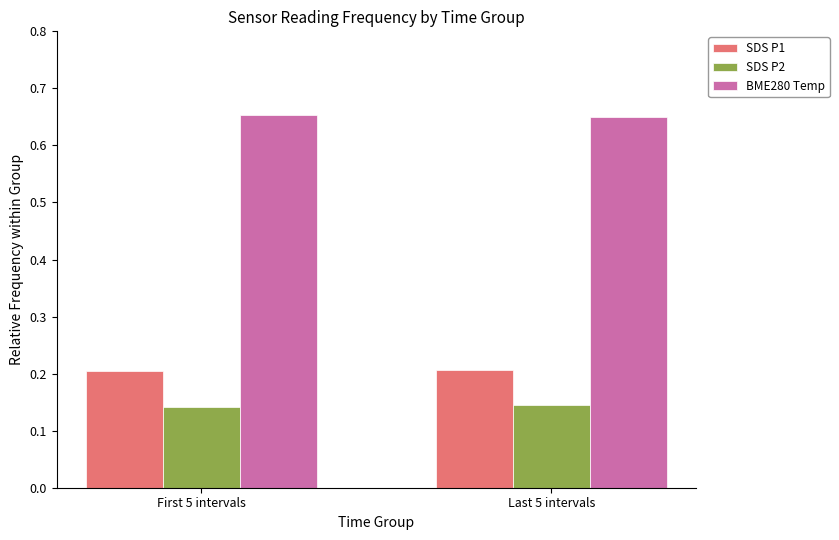

Is the value of BME280 Temp at Last 5 intervals greater than the value of SDS P1 at Last 5 intervals?

Yes